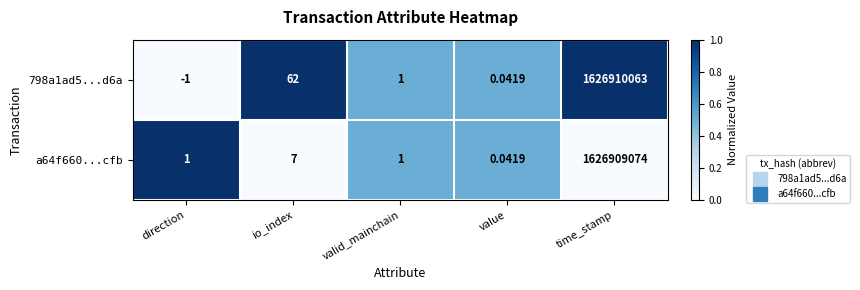

List the labels in order of 798a1ad5...d6a value, largest first.

time_stamp, io_index, valid_mainchain, value, direction